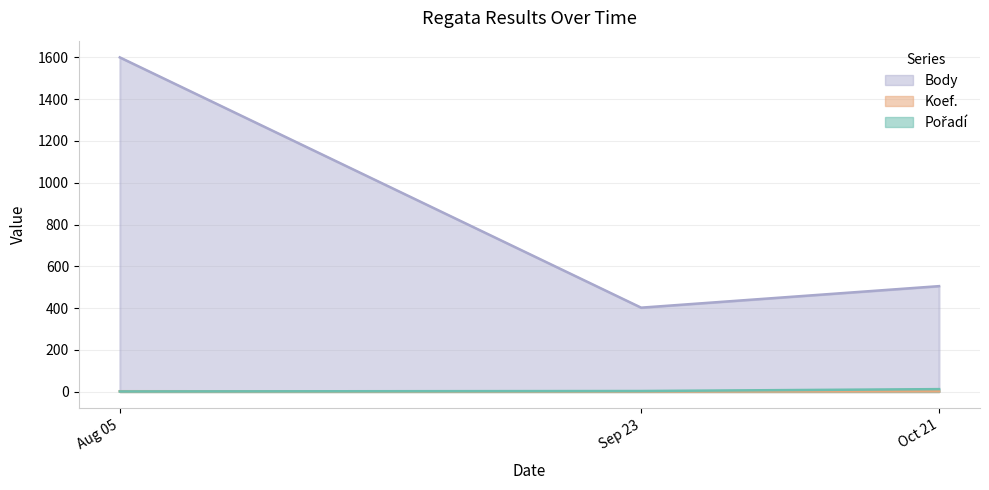

Rank the categories by Body value from highest to lowest.

Aug 05, Oct 21, Sep 23